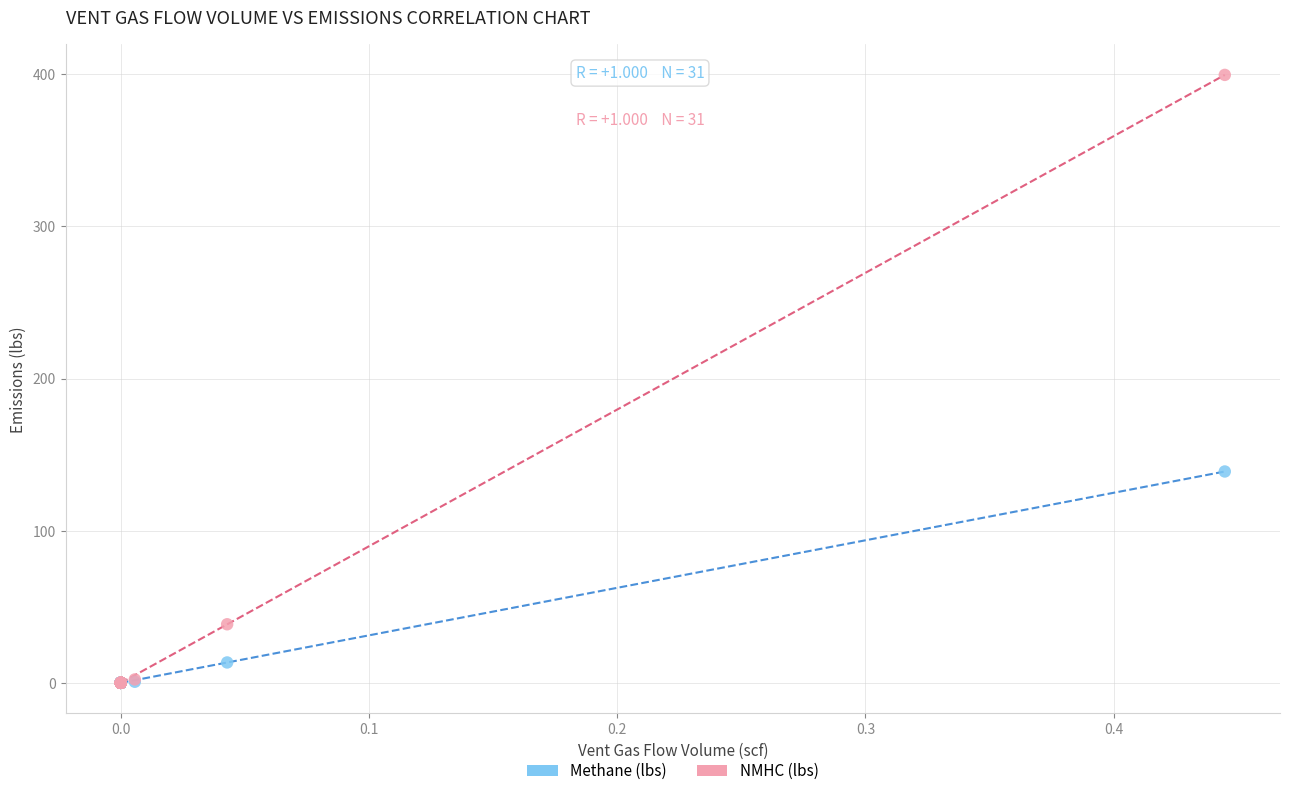

In the NMHC (lbs) series, what Y value is closest to 199?

38.5